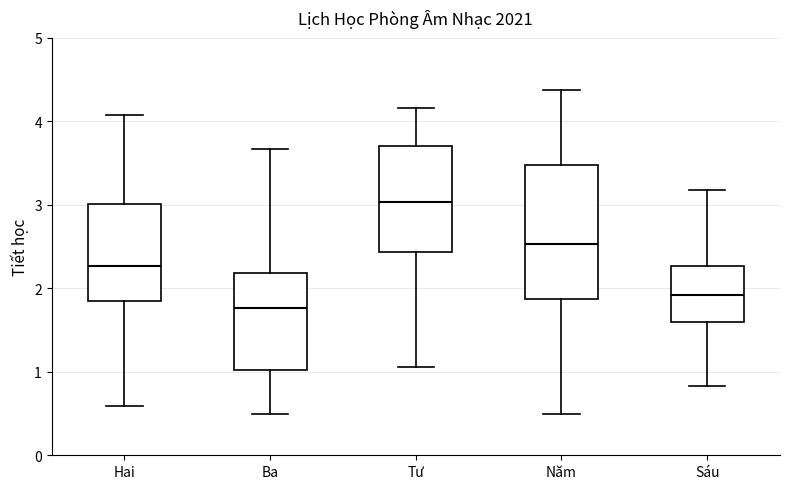

Which box's median line is the highest?

Tư